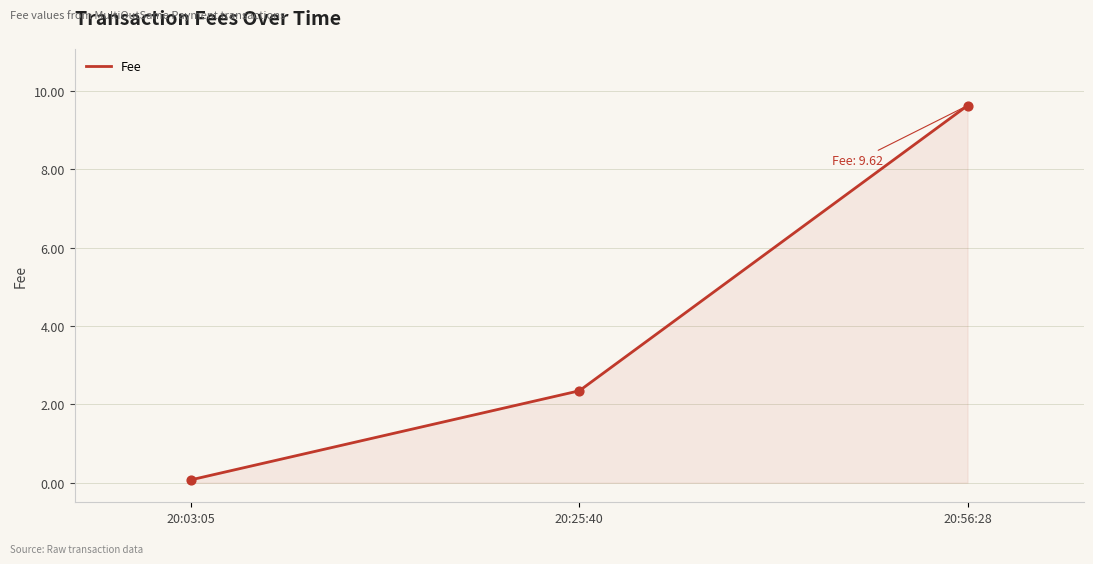

Which has a higher value, 20:03:05 or 20:56:28?

20:56:28